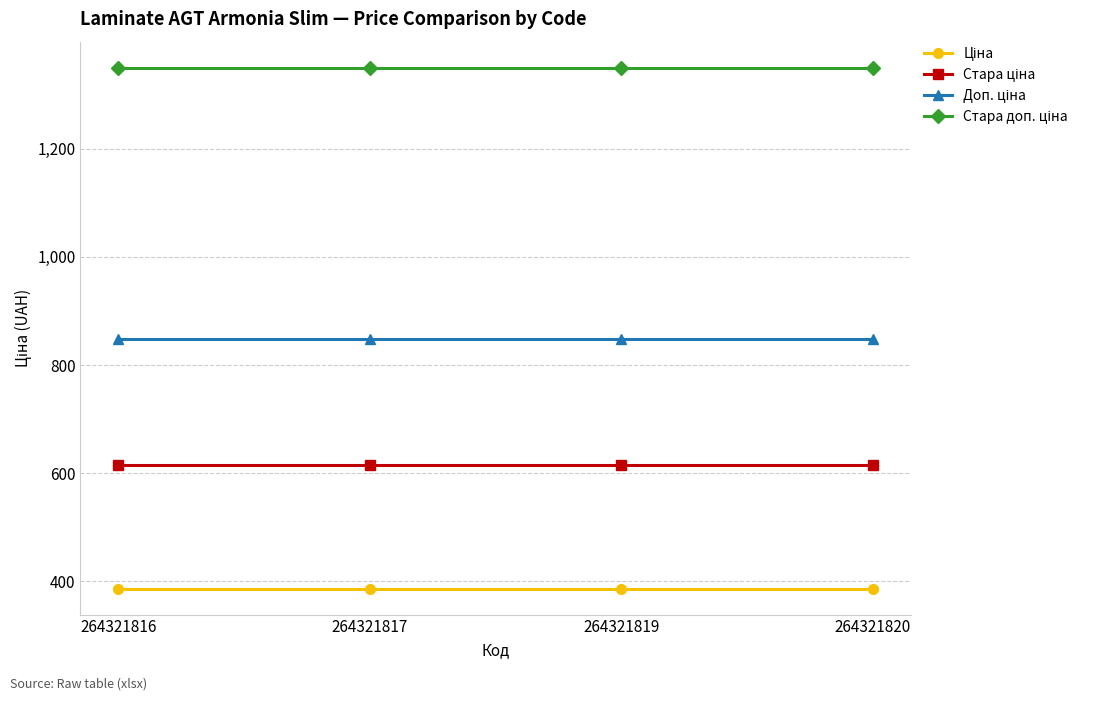

What is the maximum value shown in the chart?

1349.8